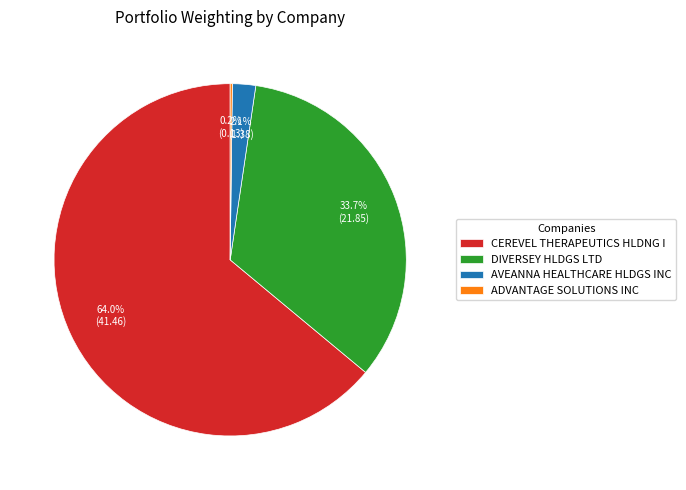

Which category has the biggest portion of the pie?

CEREVEL THERAPEUTICS HLDNG I